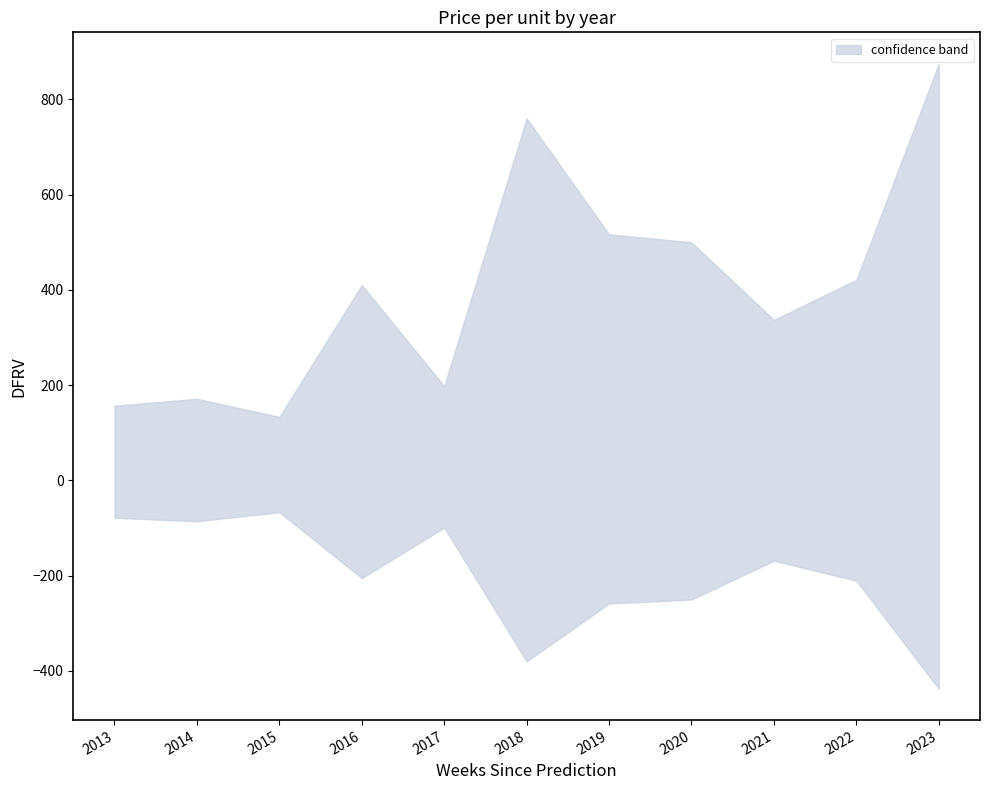

In upper, how many points are higher than both neighbors (excluding endpoints)?

3